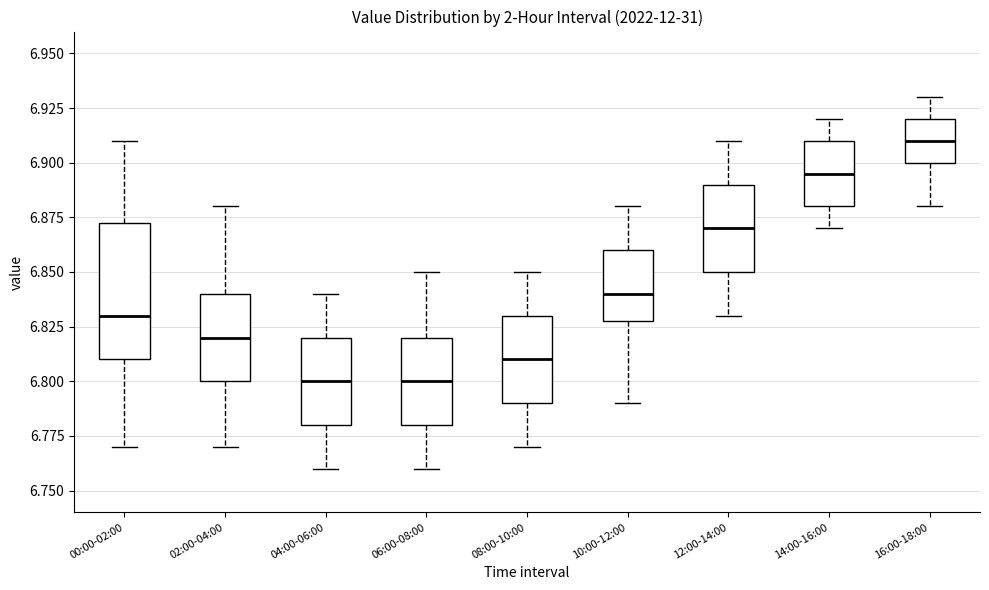

Reading left to right, transcribe this box plot: for each box, give where its median line is, the range the box spans, and where its two whiskers end, as read against the y-axis. The values are not printed on the chart, so give them approximately, as read against the axis.

00:00-02:00: median 6.830, box 6.810 to 6.875, whiskers 6.770 to 6.910
02:00-04:00: median 6.820, box 6.800 to 6.840, whiskers 6.770 to 6.880
04:00-06:00: median 6.800, box 6.780 to 6.820, whiskers 6.760 to 6.840
06:00-08:00: median 6.800, box 6.780 to 6.820, whiskers 6.760 to 6.850
08:00-10:00: median 6.810, box 6.790 to 6.830, whiskers 6.770 to 6.850
10:00-12:00: median 6.840, box 6.830 to 6.860, whiskers 6.790 to 6.880
12:00-14:00: median 6.870, box 6.850 to 6.890, whiskers 6.830 to 6.910
14:00-16:00: median 6.895, box 6.880 to 6.910, whiskers 6.870 to 6.920
16:00-18:00: median 6.910, box 6.900 to 6.920, whiskers 6.880 to 6.930